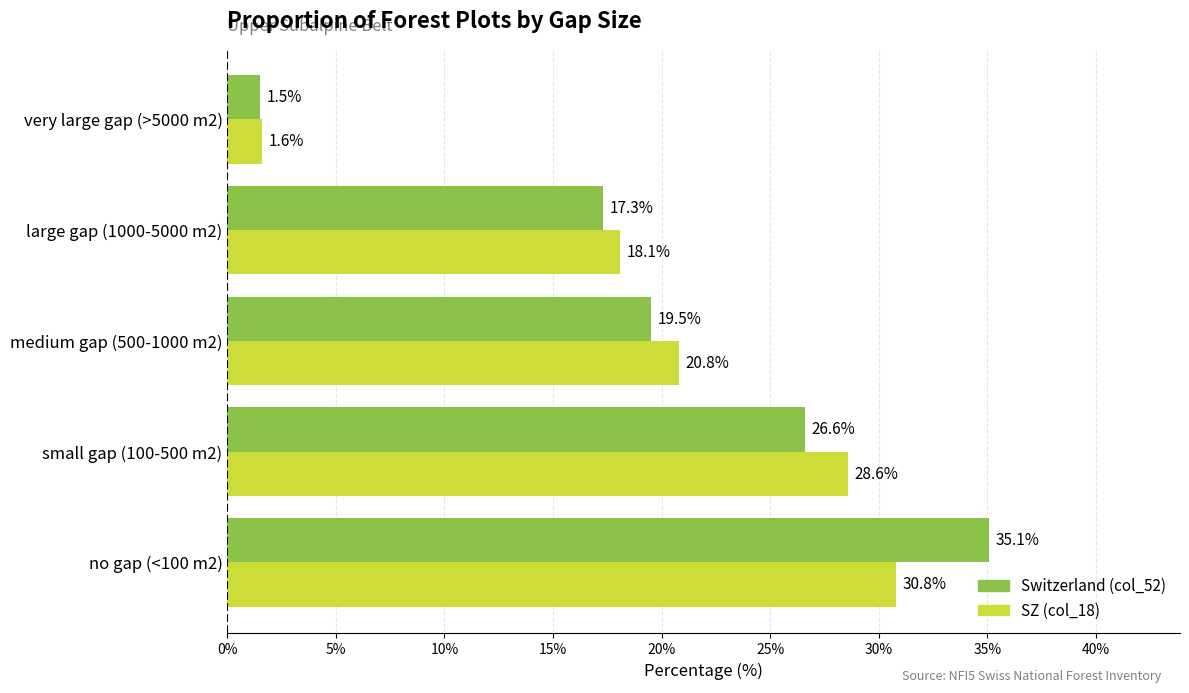

What is the minimum value shown in the chart?

1.5